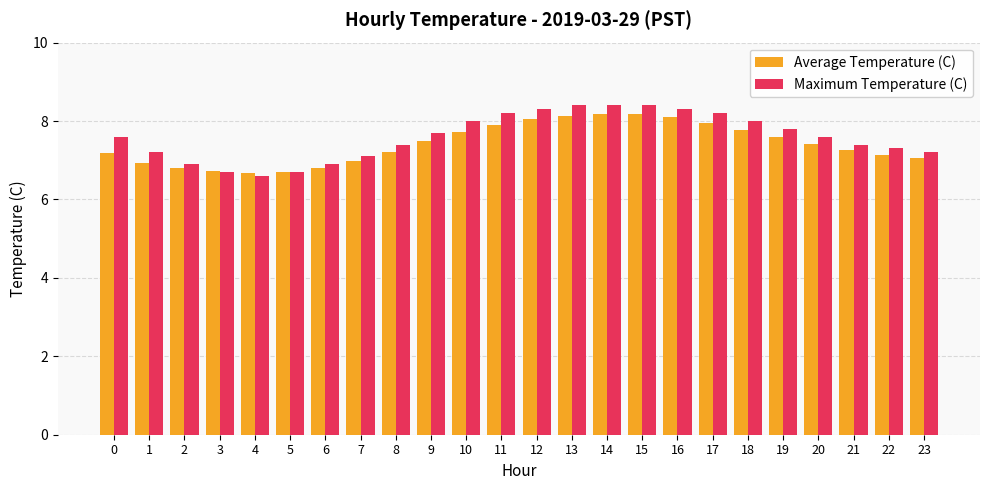

Are the bars horizontal?

No